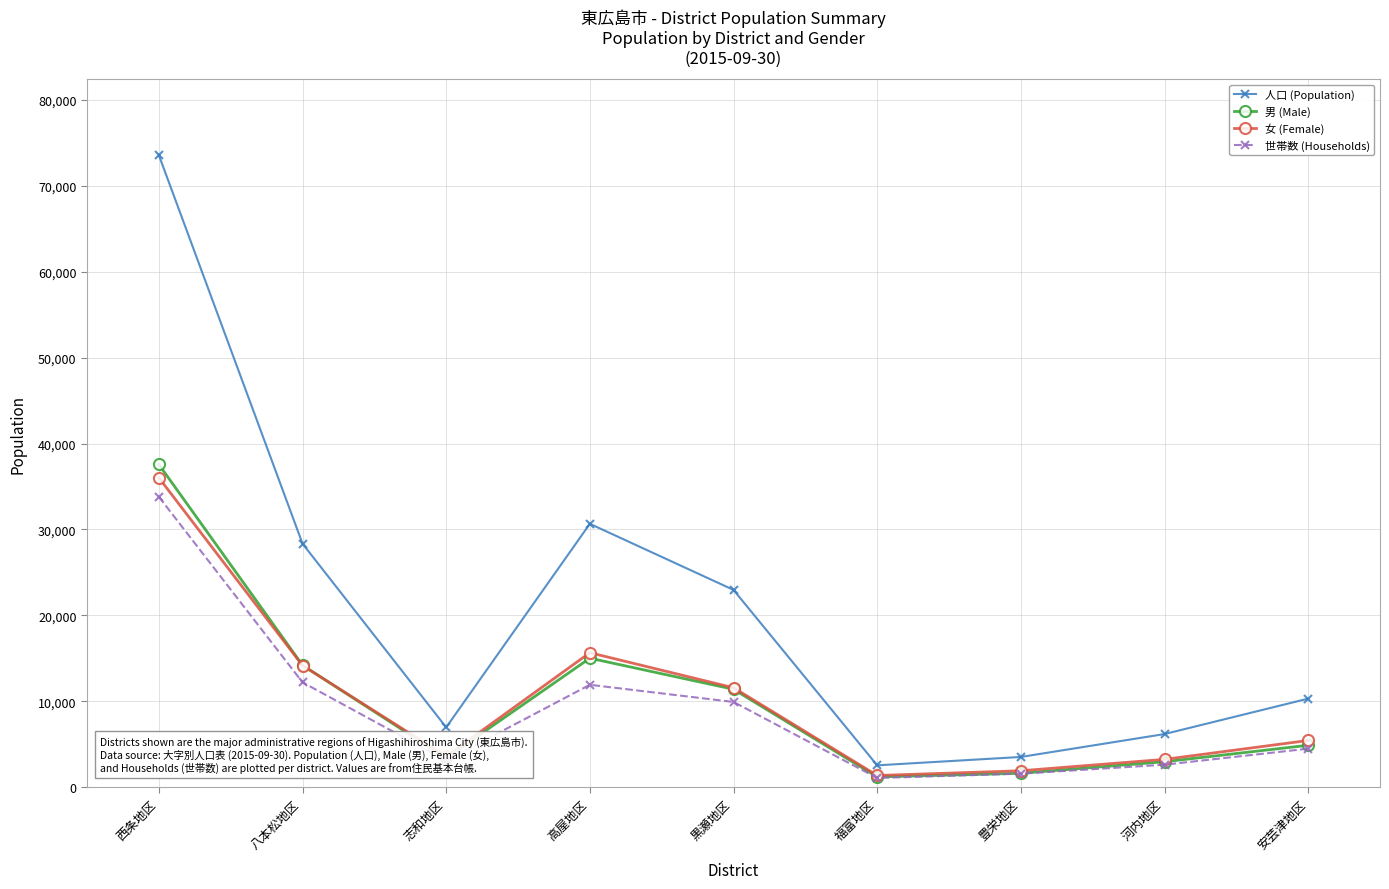

What is the maximum value for 世帯数 (Households)?

33806